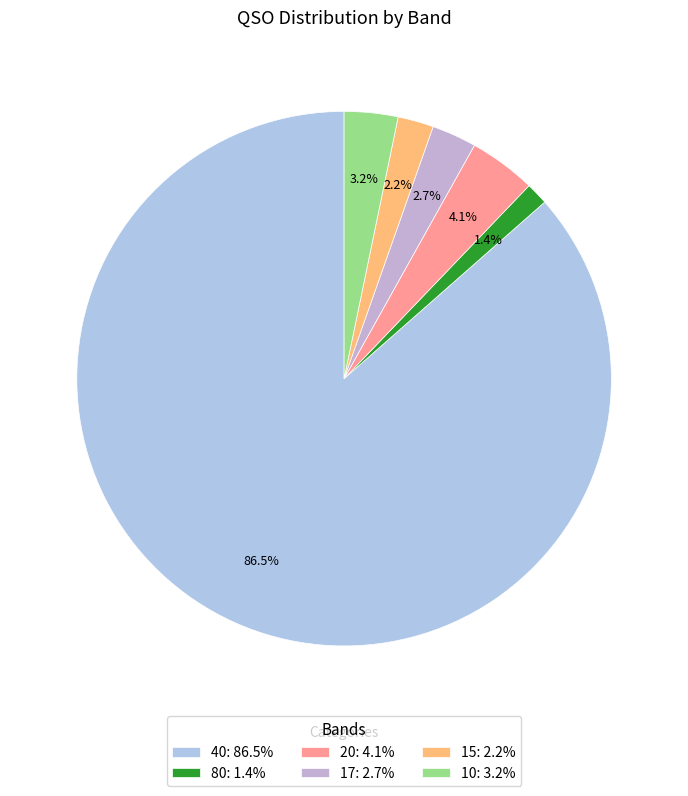

Rank the categories by value from highest to lowest.

40: 86.5%, 20: 4.1%, 10: 3.2%, 17: 2.7%, 15: 2.2%, 80: 1.4%